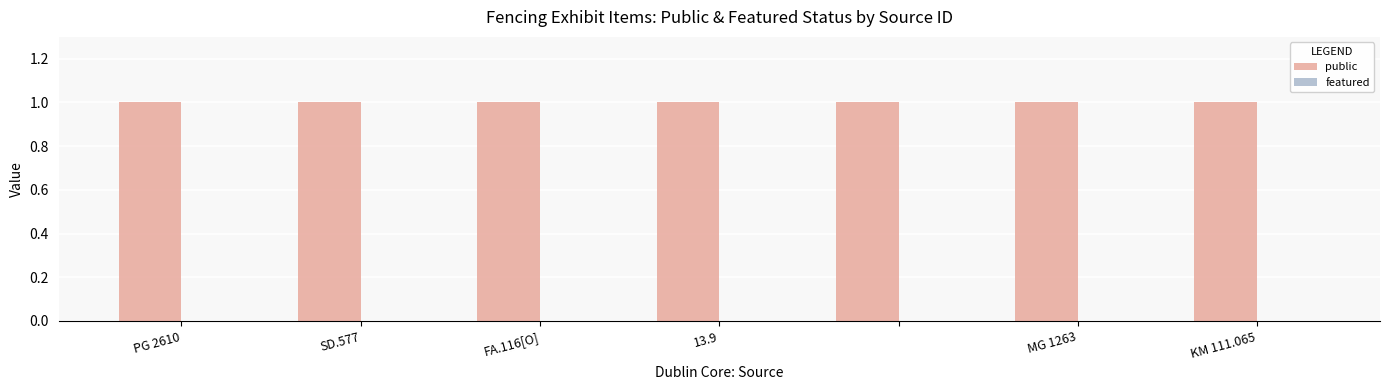

Which series has the largest total across all categories?

public